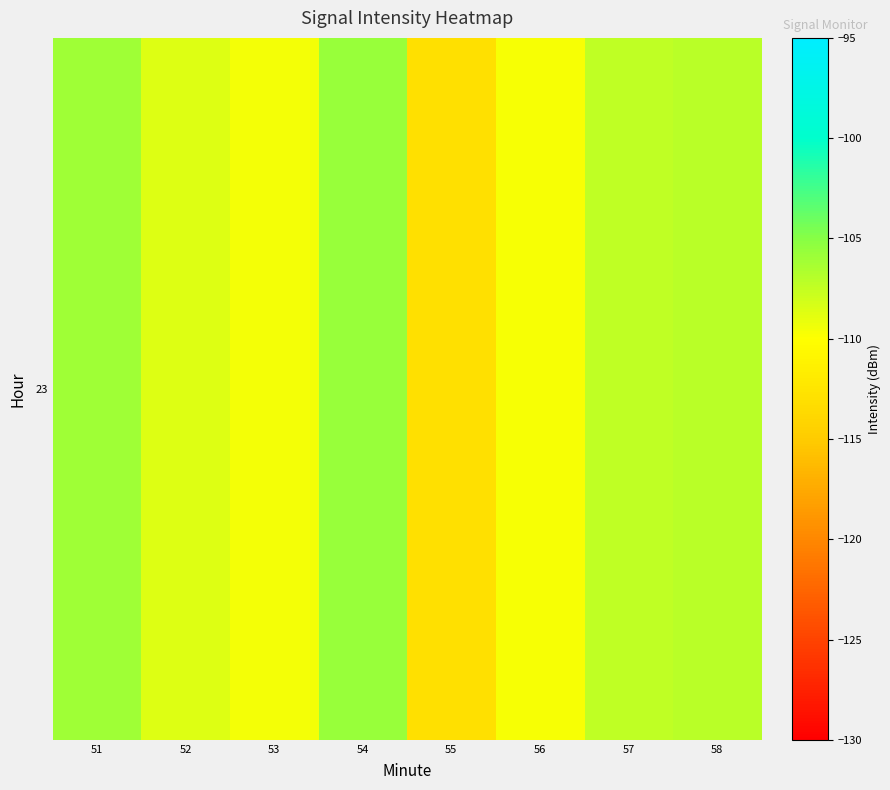

What is the smallest value displayed?

-112.9